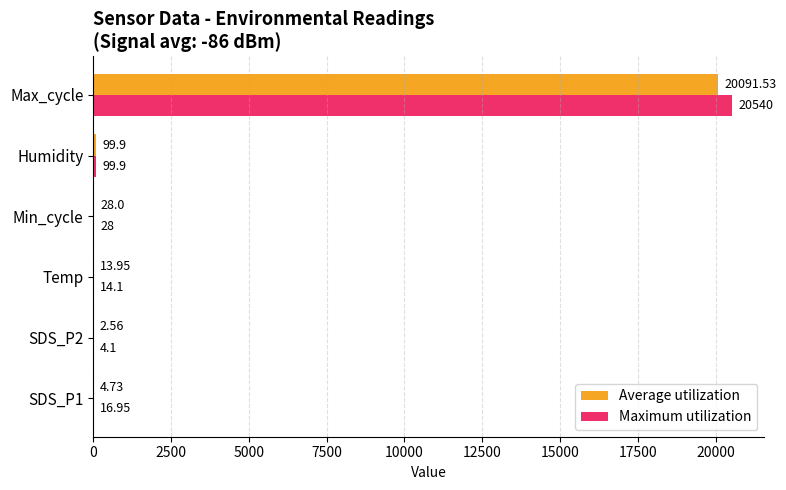

Where is Maximum utilization nearest to the value 10272?

Humidity